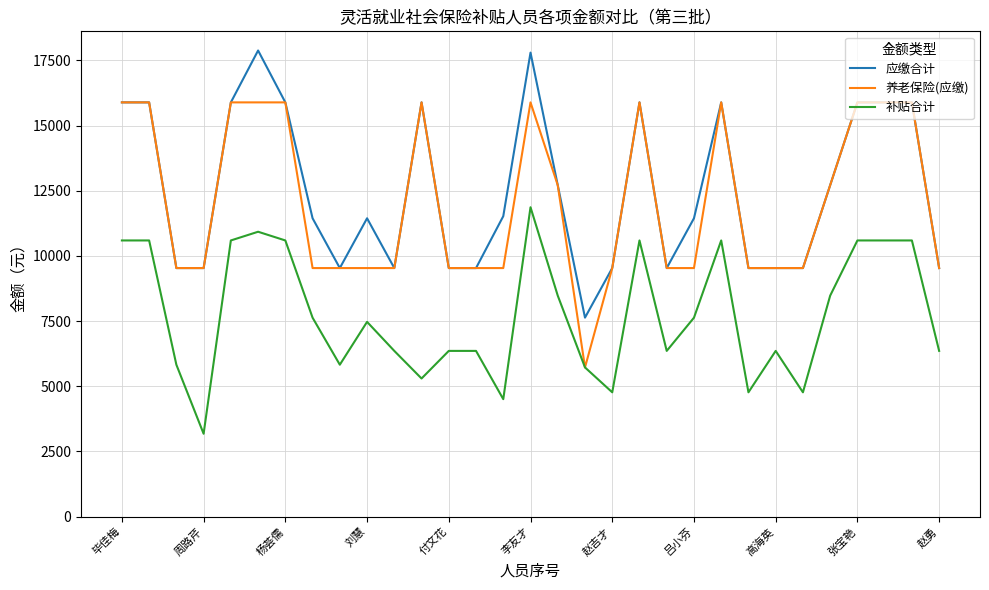

How many lines are shown in the chart?

3